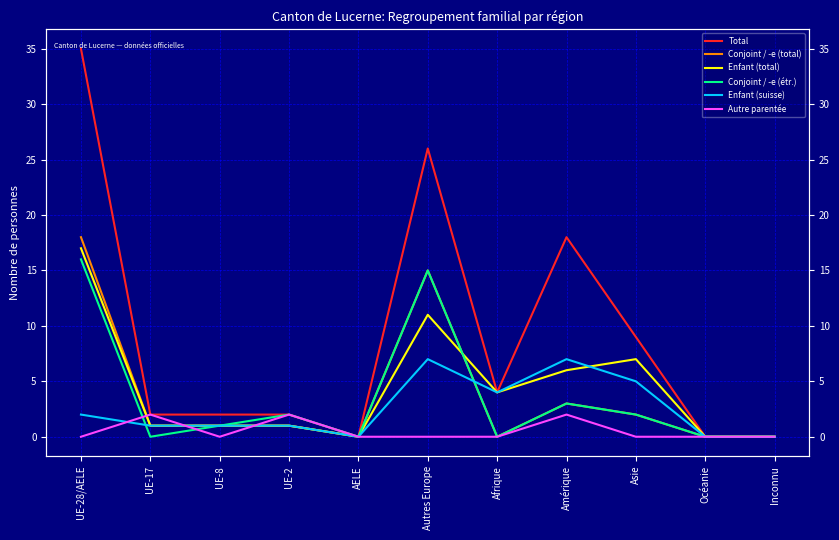

What position from the left is UE-28/AELE?

1